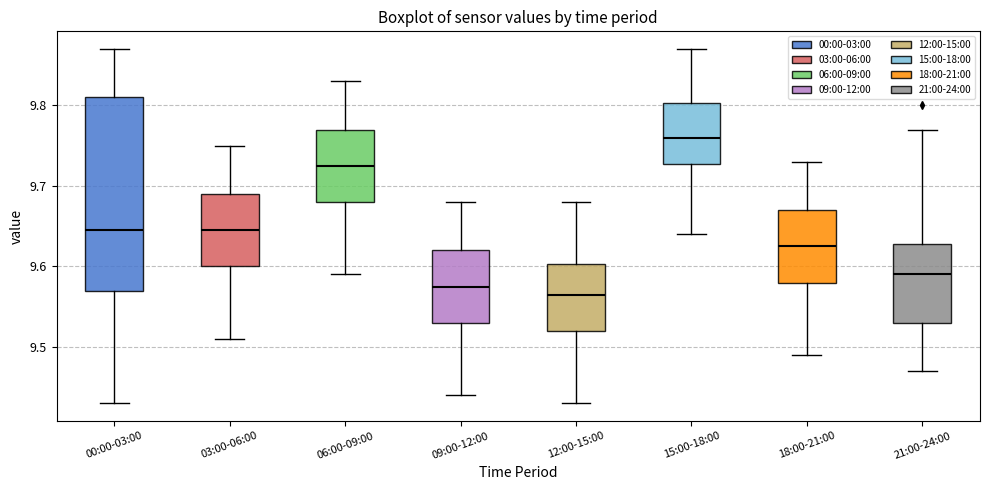

Reading left to right, read every box against the y-axis: the position of its median line, the range the box covers, and the ends of its whiskers. The values are not printed on the chart, so give them approximately, as read against the axis.

00:00-03:00: median 9.65, box 9.57 to 9.81, whiskers 9.43 to 9.87
03:00-06:00: median 9.65, box 9.60 to 9.69, whiskers 9.51 to 9.75
06:00-09:00: median 9.73, box 9.68 to 9.77, whiskers 9.59 to 9.83
09:00-12:00: median 9.58, box 9.53 to 9.62, whiskers 9.44 to 9.68
12:00-15:00: median 9.57, box 9.52 to 9.60, whiskers 9.43 to 9.68
15:00-18:00: median 9.76, box 9.73 to 9.80, whiskers 9.64 to 9.87
18:00-21:00: median 9.63, box 9.58 to 9.67, whiskers 9.49 to 9.73
21:00-24:00: median 9.59, box 9.53 to 9.63, whiskers 9.47 to 9.77